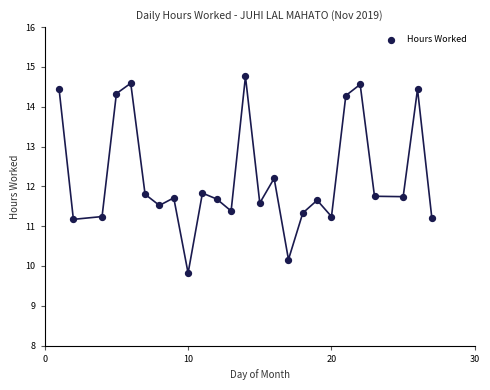

What is the range of X values (max minus min)?

26.0